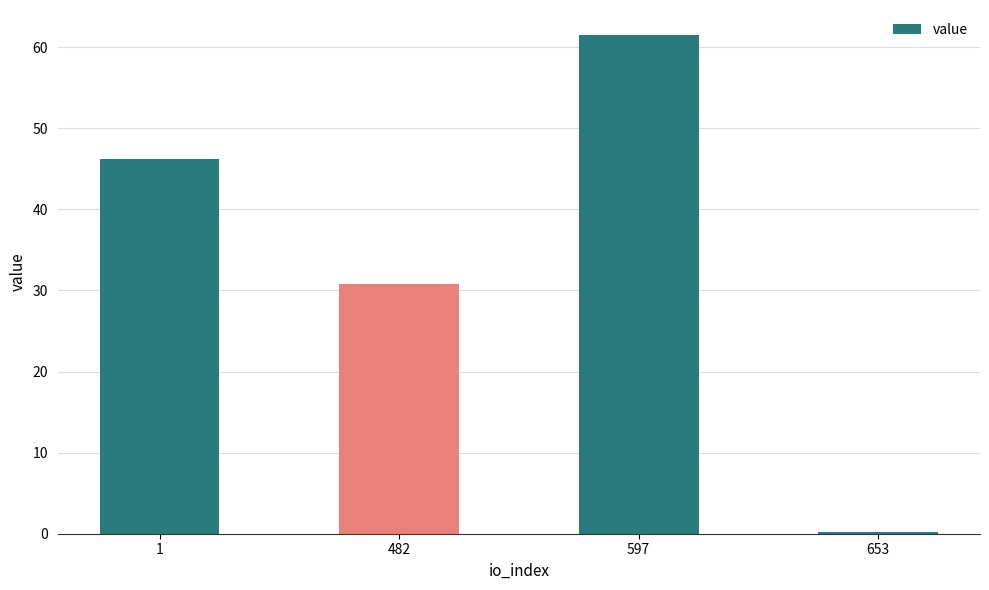

What is the sum of the values at 482 and 1?

77.0